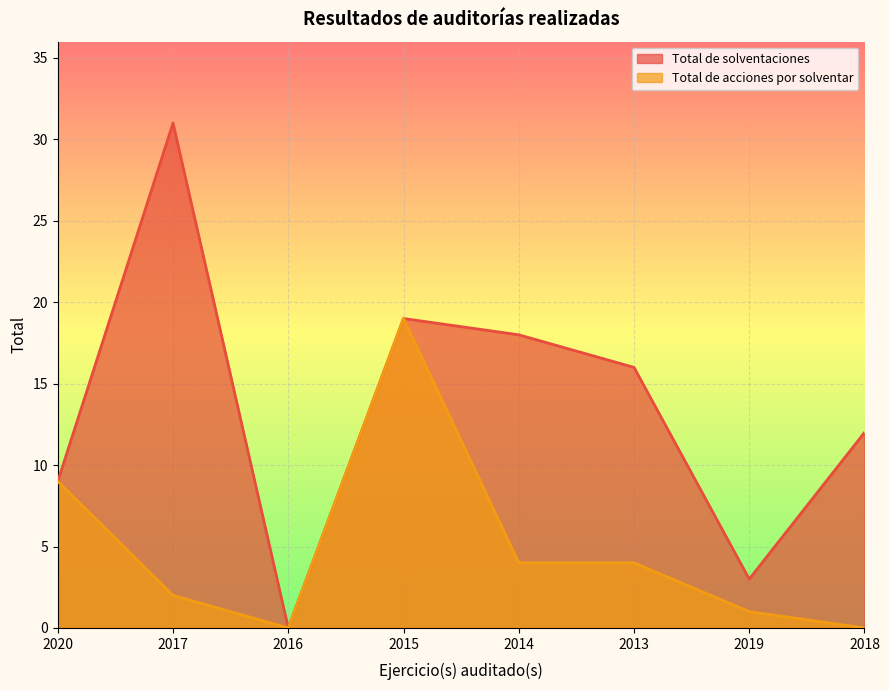

What is the maximum value for Total de solventaciones?

31